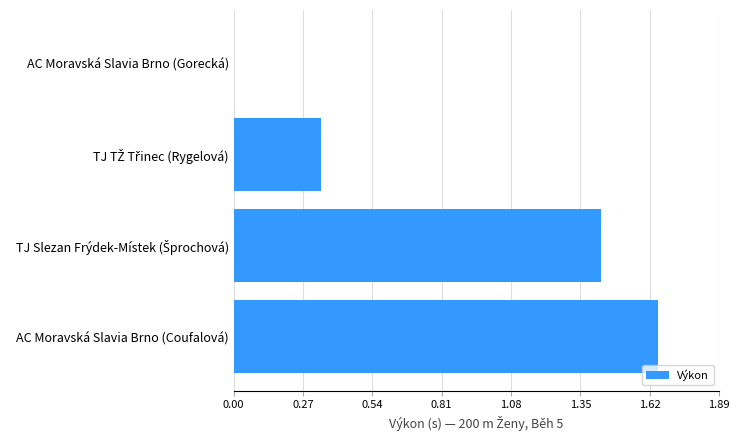

At which label is the value closest to 0?

AC Moravská Slavia Brno (Gorecká)